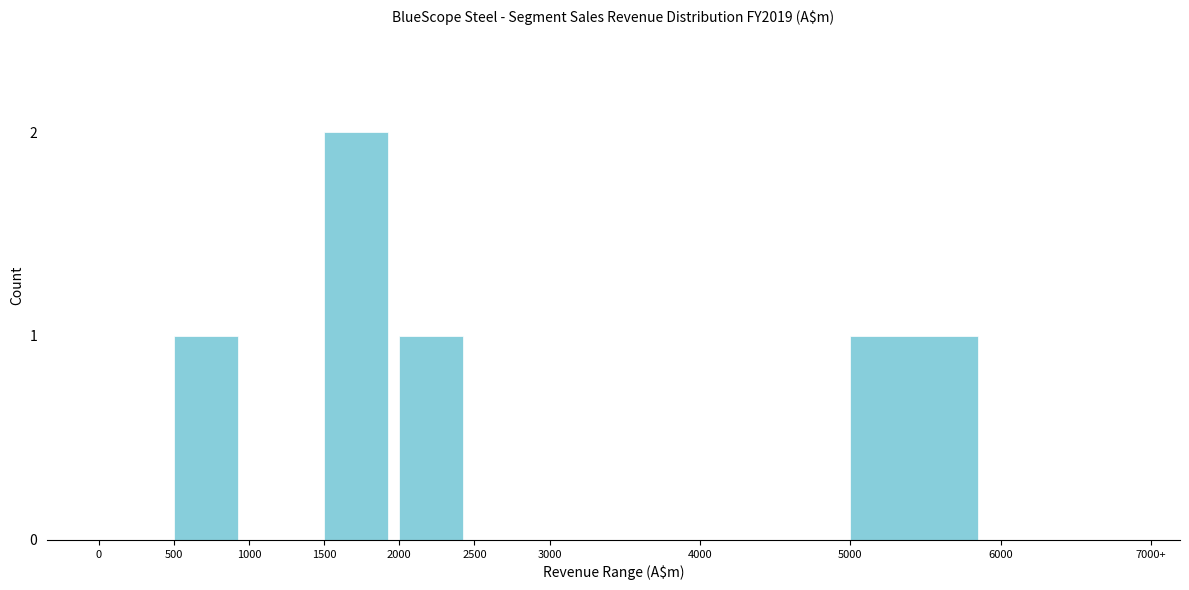

Reading right to left, extract all data points from this chart.

6000=0	5000=1	4000=0	3000=0	2500=0	2000=1	1500=2	1000=0	500=1	0=0